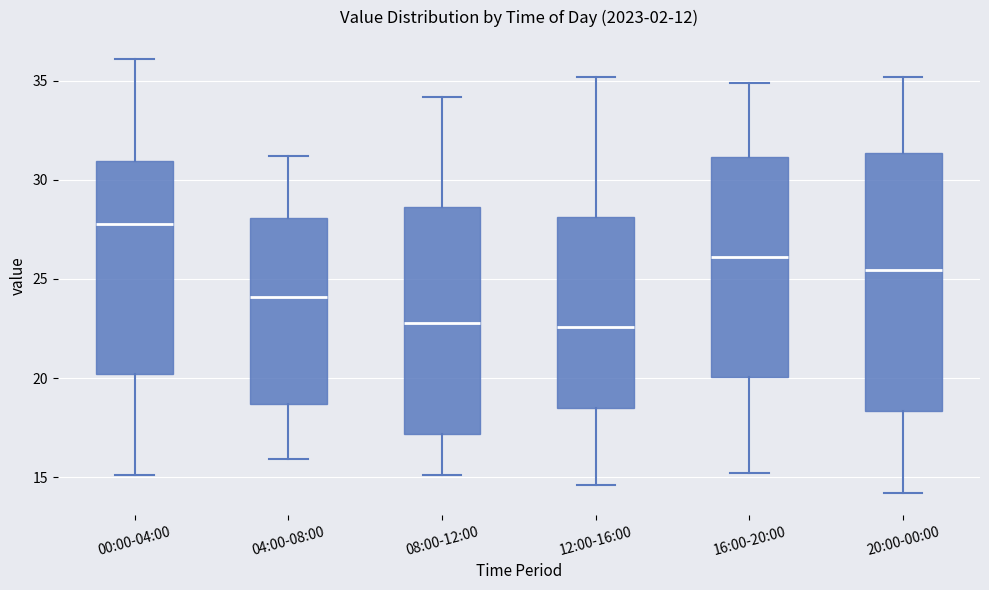

Which box is the tallest, from its lower edge to its upper edge?

20:00-00:00